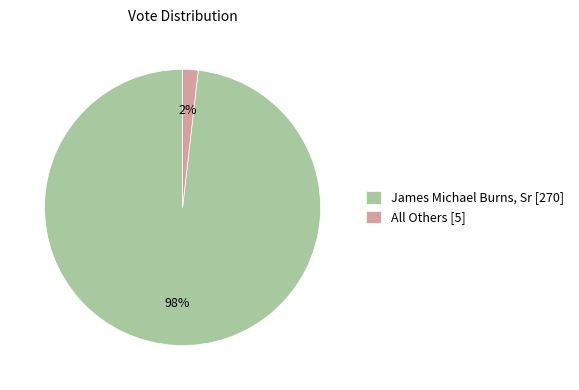

To the nearest percent, what portion does All Others [5] represent?

2%